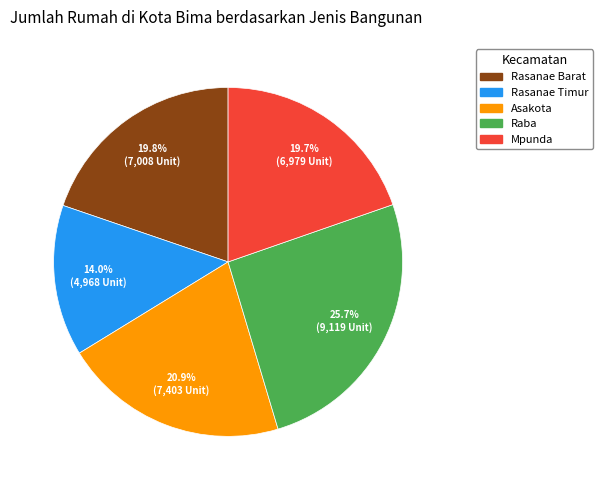

Approximately how many times larger is the value at Asakota compared to Raba?

0.8